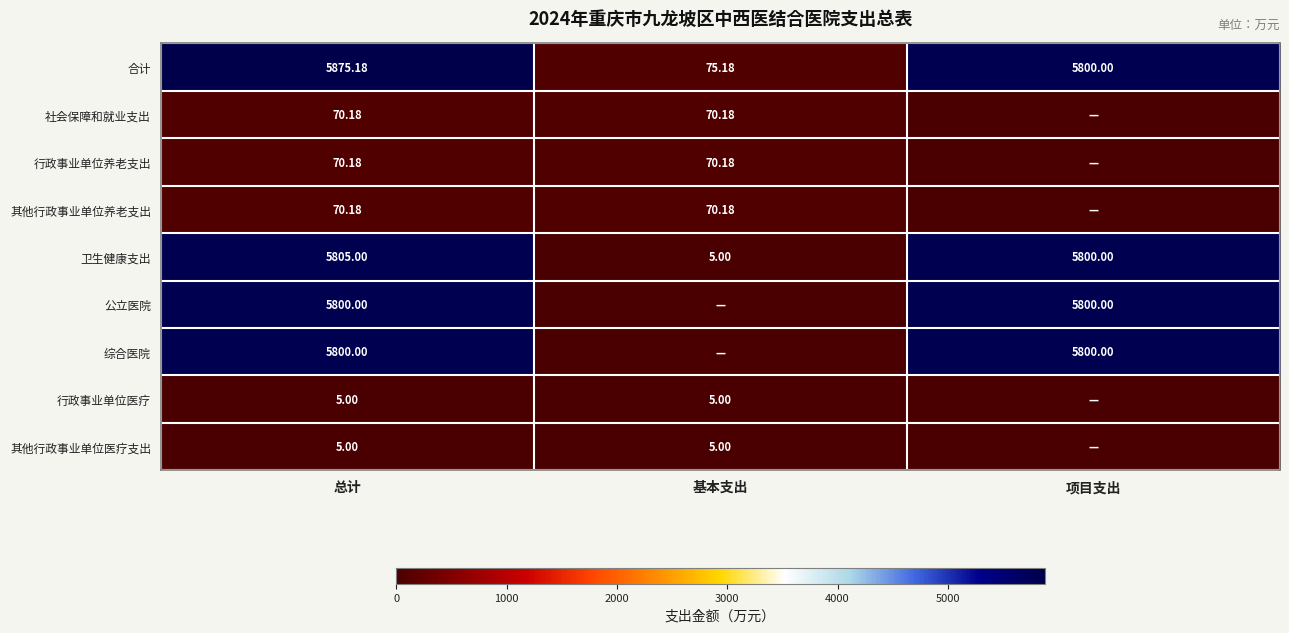

The value of 社会保障和就业支出 at 基本支出 is 125.3. True or false?

False